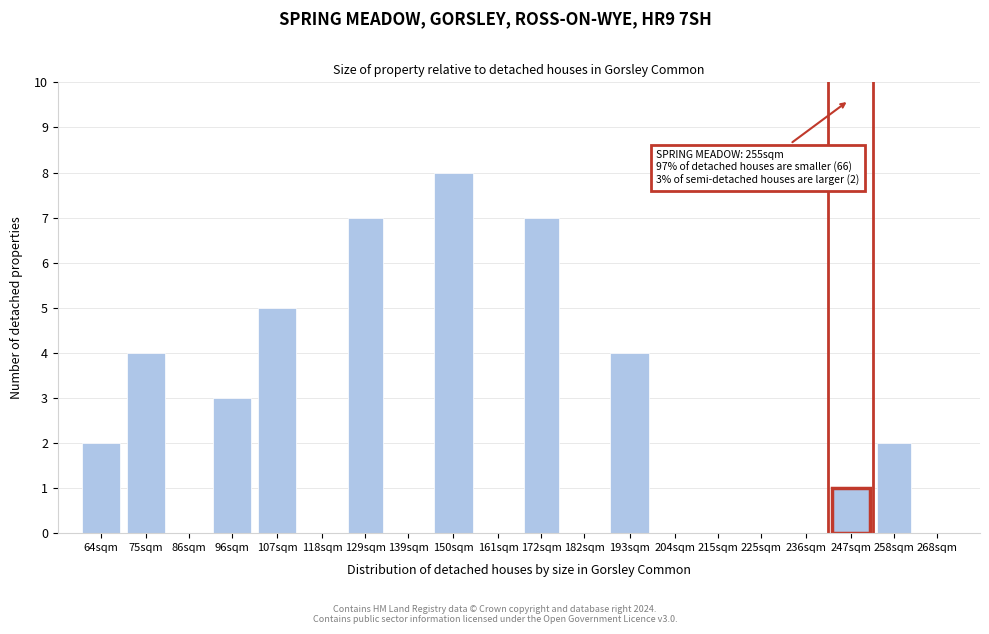

Reading left to right, transcribe all the data shown in this chart.

64sqm=2	75sqm=4	86sqm=0	96sqm=3	107sqm=5	118sqm=0	129sqm=7	139sqm=0	150sqm=8	161sqm=0	172sqm=7	182sqm=0	193sqm=4	204sqm=0	215sqm=0	225sqm=0	236sqm=0	247sqm=1	258sqm=2	268sqm=0